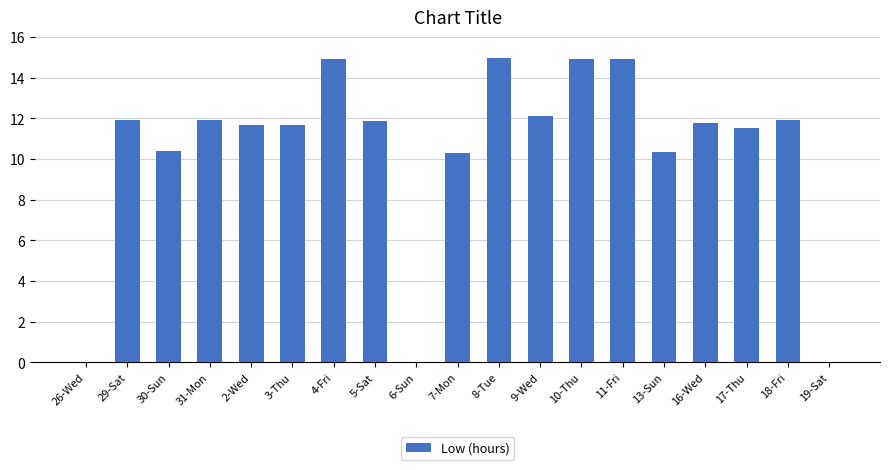

Is it true that the value at 30-Sun is 10.4?

True